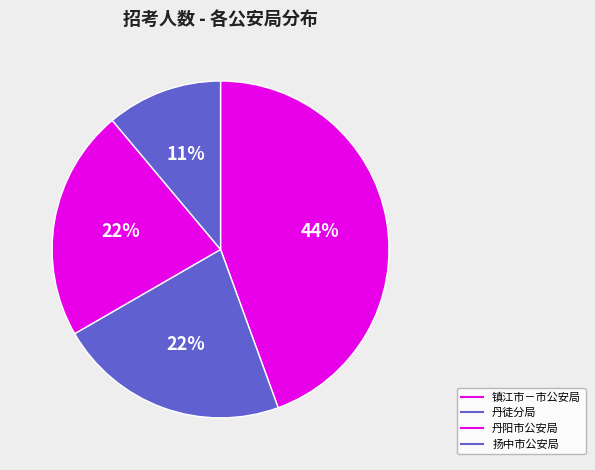

How many segments does this pie chart have?

4